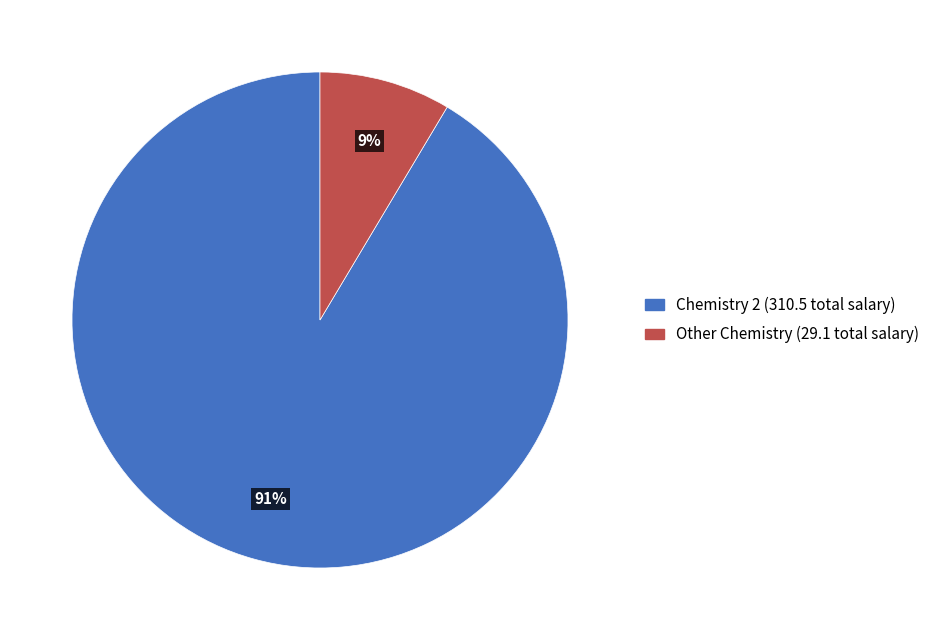

Which category has the smallest portion of the pie?

Other Chemistry (29.1 total salary)